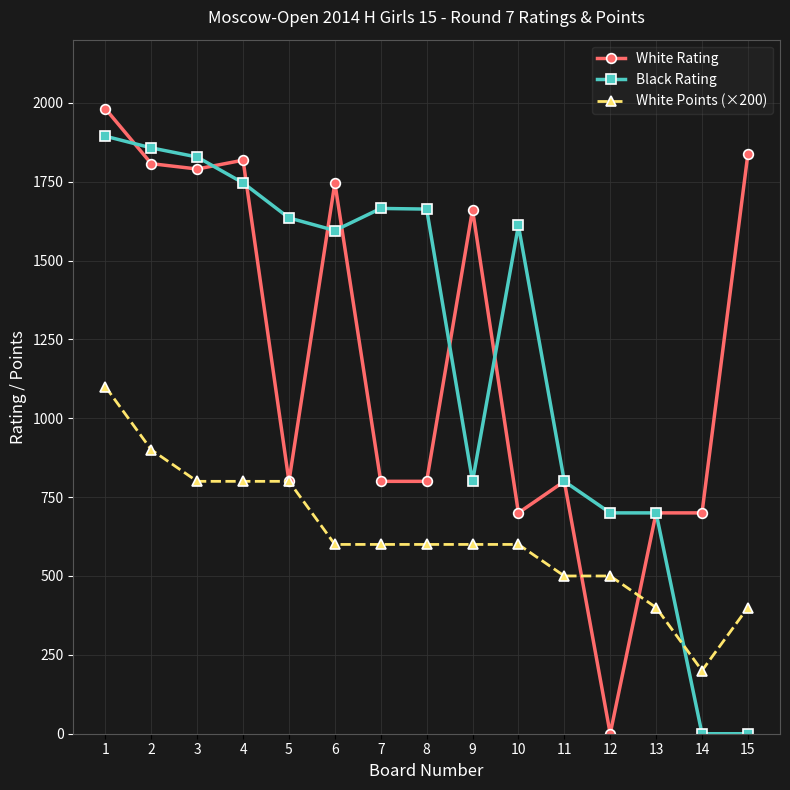

Which series has the largest range (max minus min)?

White Rating